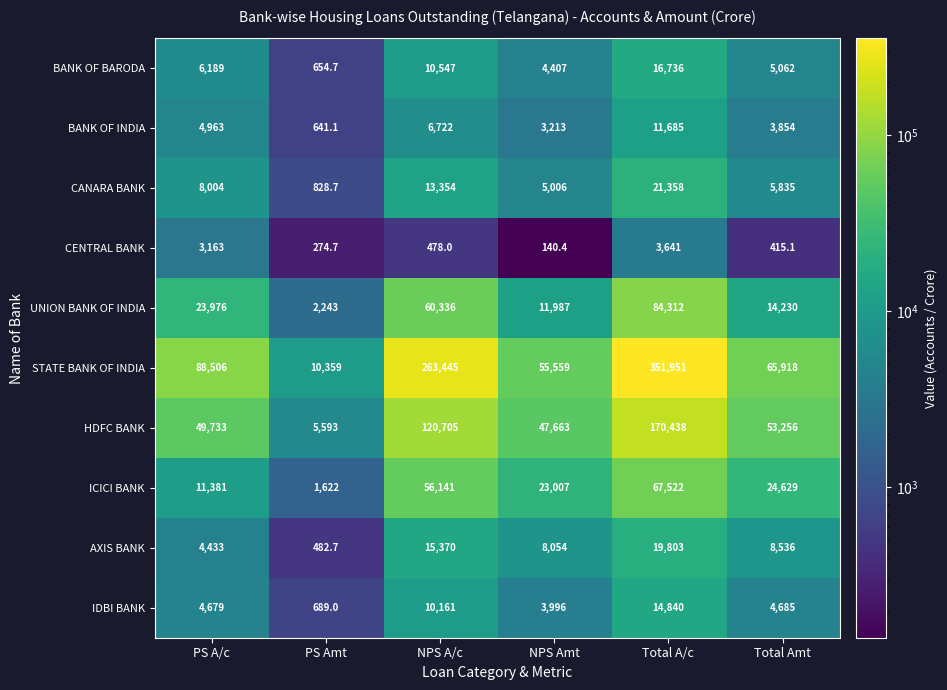

At NPS A/c, list the series in order from largest to smallest.

STATE BANK OF INDIA, HDFC BANK, UNION BANK OF INDIA, ICICI BANK, AXIS BANK, CANARA BANK, BANK OF BARODA, IDBI BANK, BANK OF INDIA, CENTRAL BANK